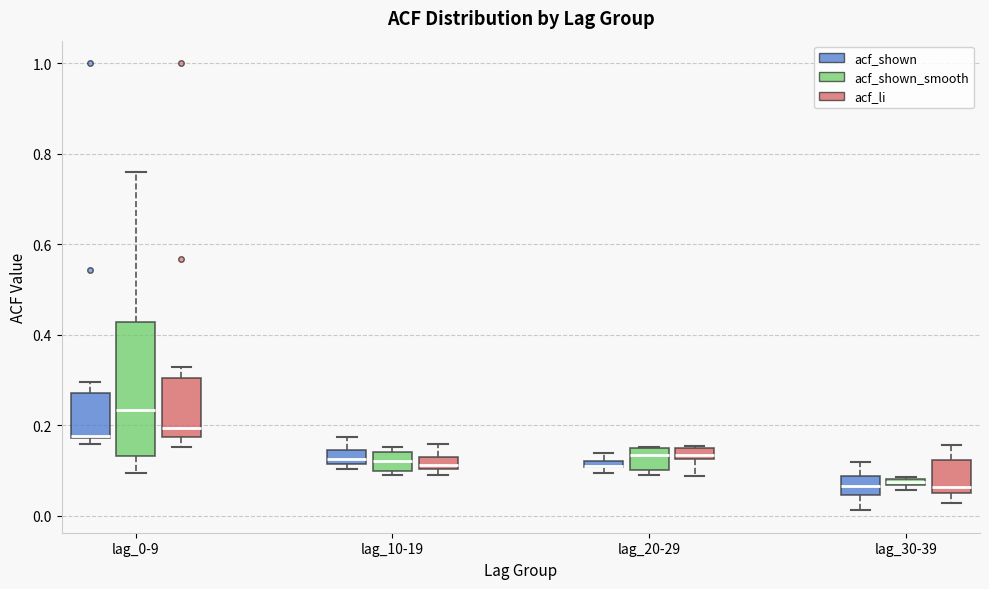

Which box is the tallest, from its lower edge to its upper edge?

lag_0-9 (acf_shown_smooth)